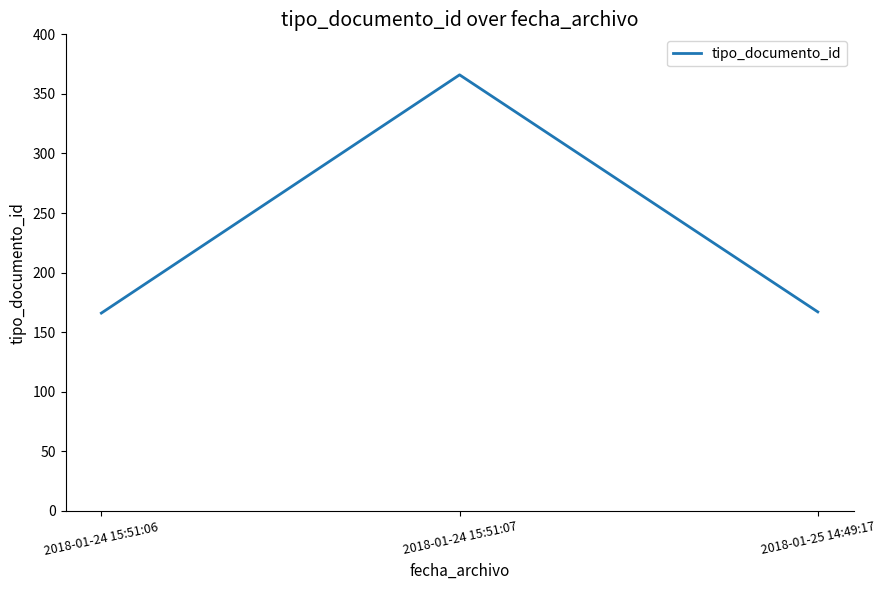

What is the difference between the maximum and minimum values?

200